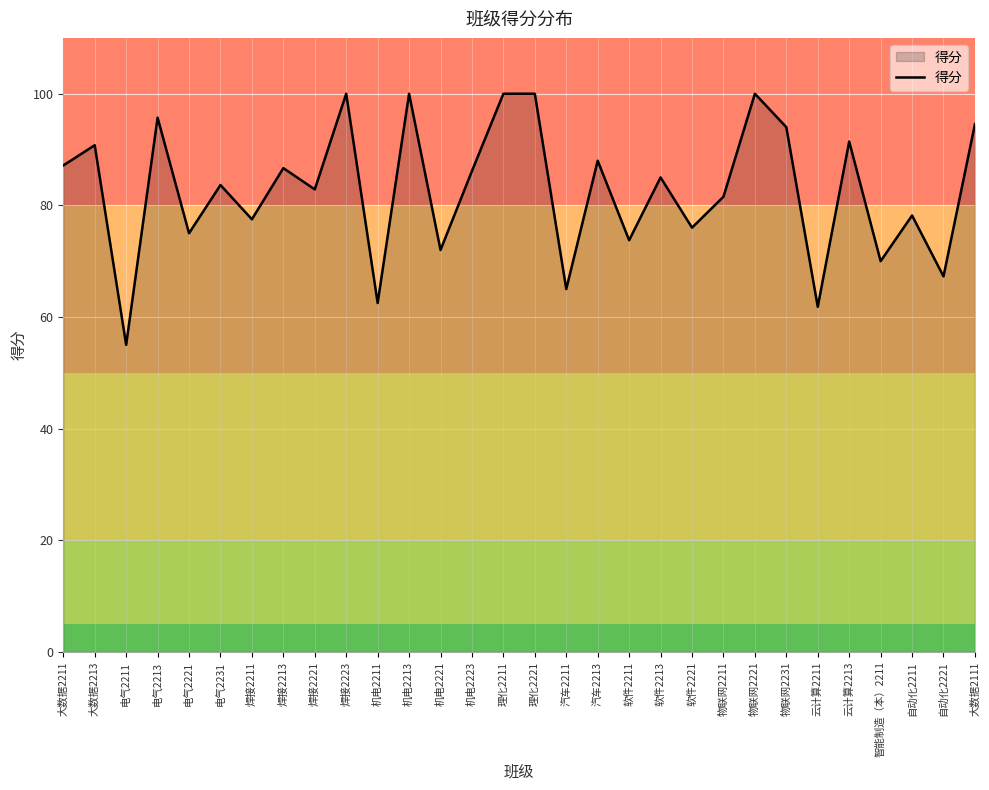

What is the difference between the values at 自动化2221 and 智能制造（本）2211?

2.7